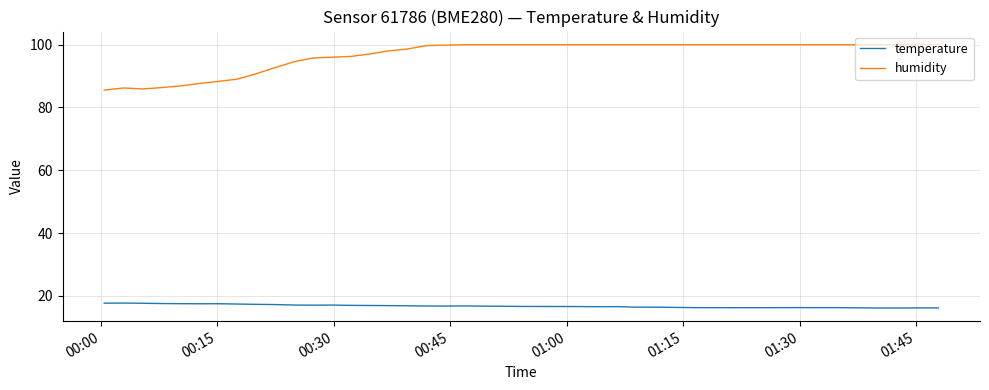

What is the greatest value displayed?

100.0